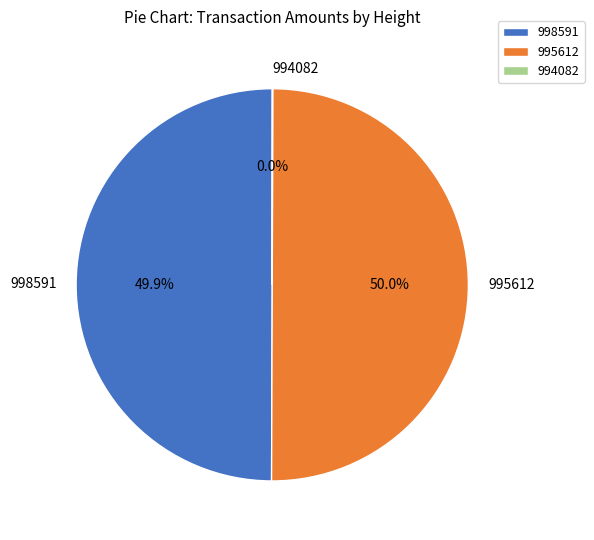

Is the sum of 998591 and 995612 greater than half?

Yes